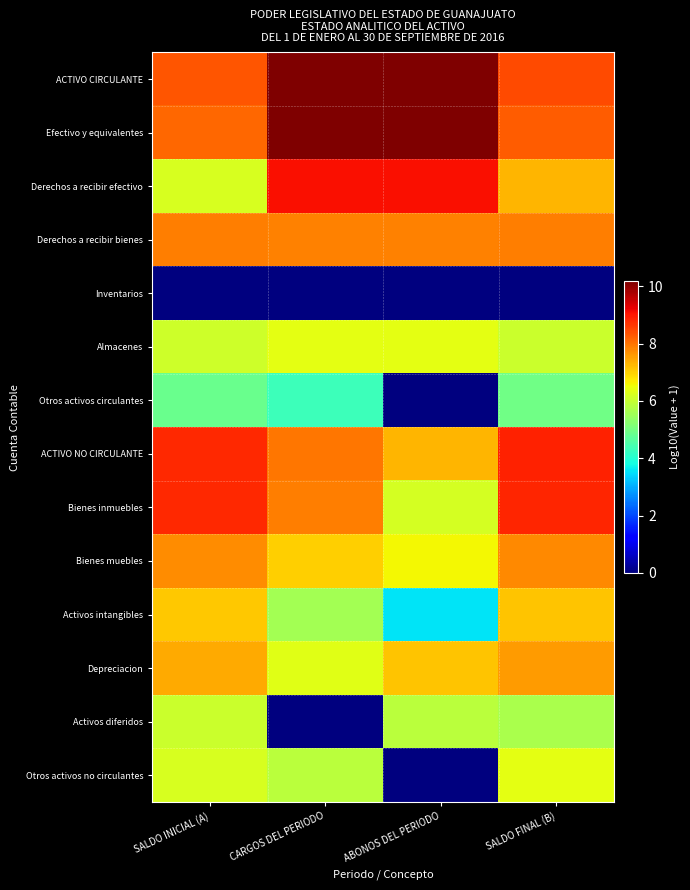

Rank the series by their maximum value, from highest to lowest.

ACTIVO CIRCULANTE, Efectivo y equivalentes, Derechos a recibir efectivo, ACTIVO NO CIRCULANTE, Bienes inmuebles, Derechos a recibir bienes, Bienes muebles, Depreciacion, Activos intangibles, Almacenes, Otros activos no circulantes, Activos diferidos, Otros activos circulantes, Inventarios